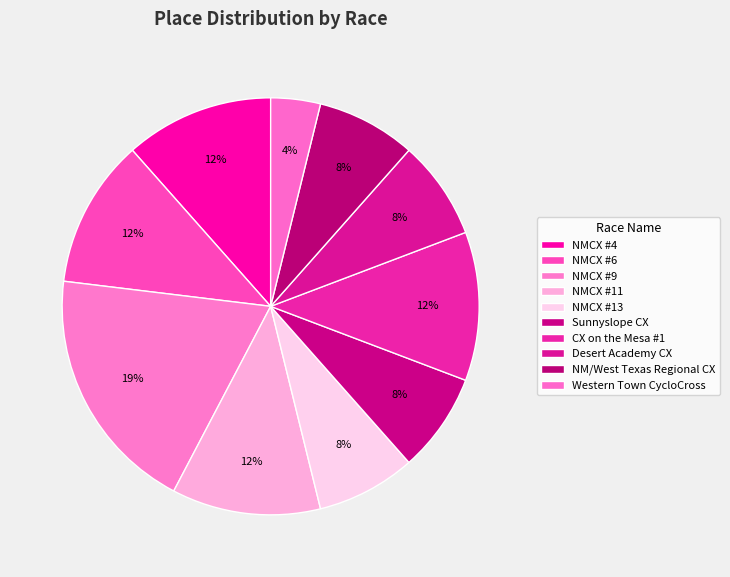

To the nearest percent, what is the difference between the largest and smallest slice percentages?

15%